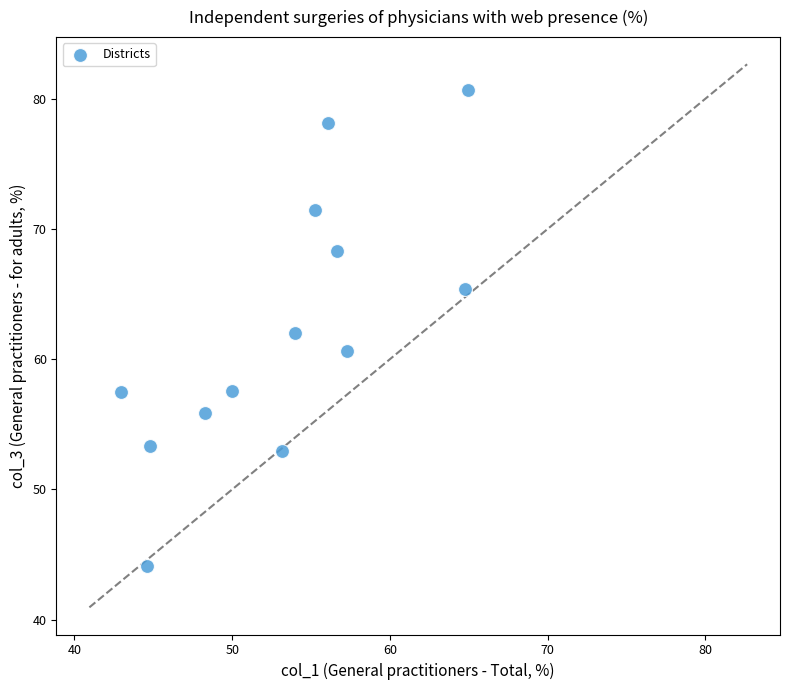

What is the range of Y values (max minus min)?

36.5